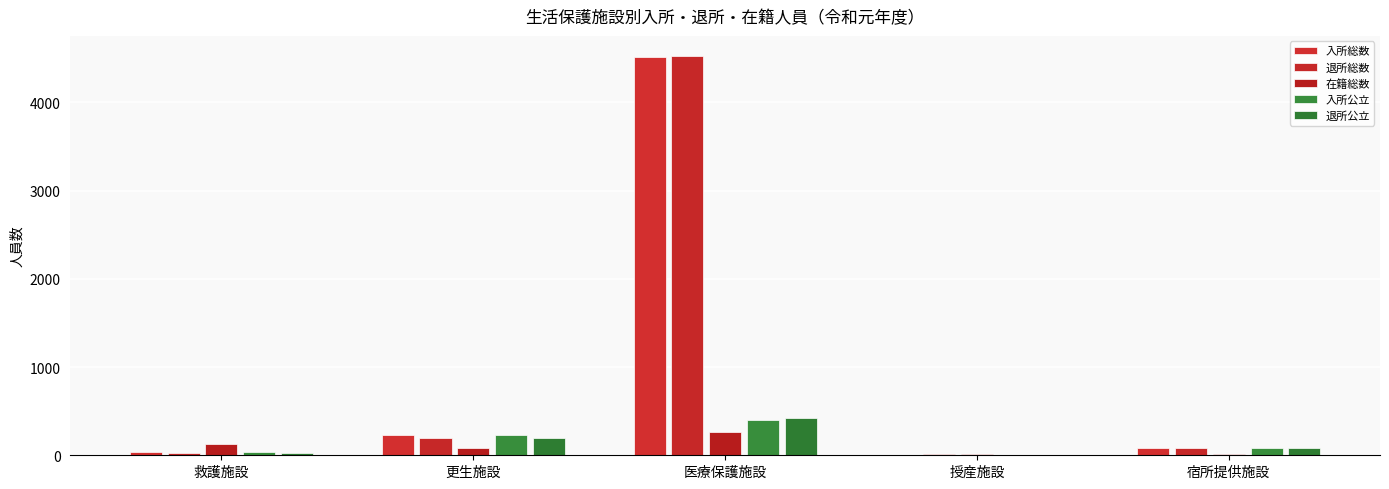

What is the average value of the 在籍総数 series?

101